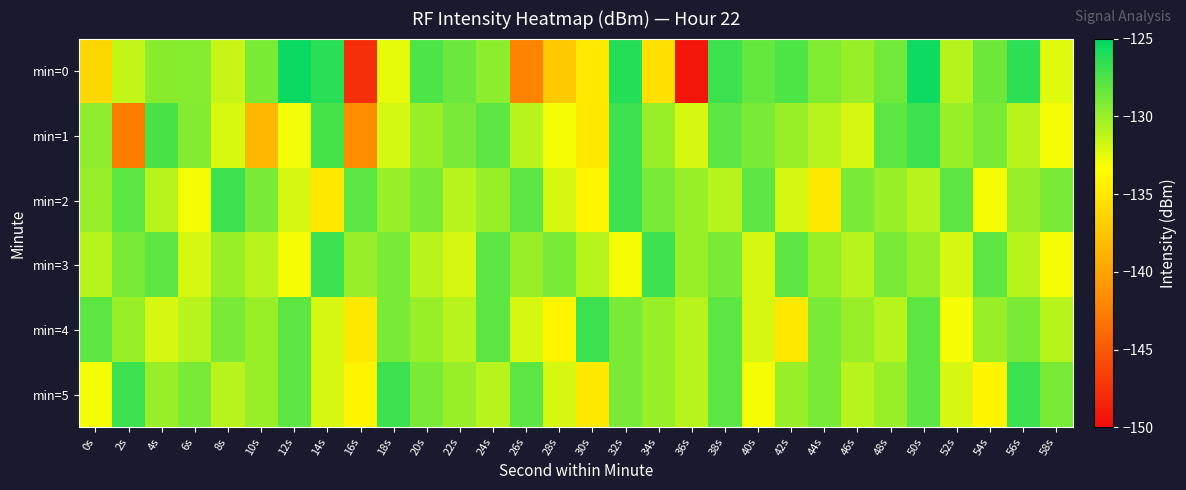

What is the greatest value displayed?

-125.4